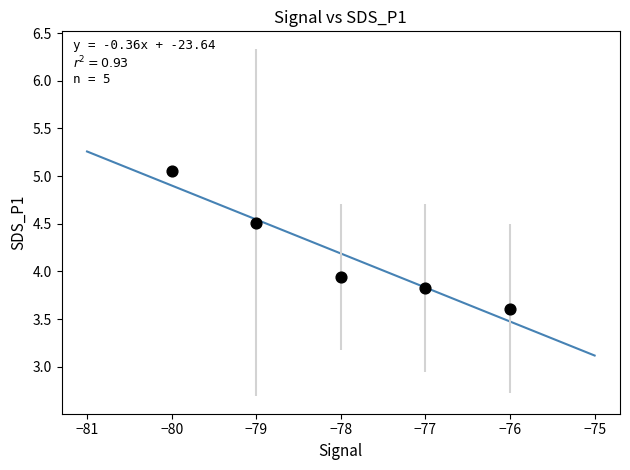

What is the range of X values (max minus min)?

4.0